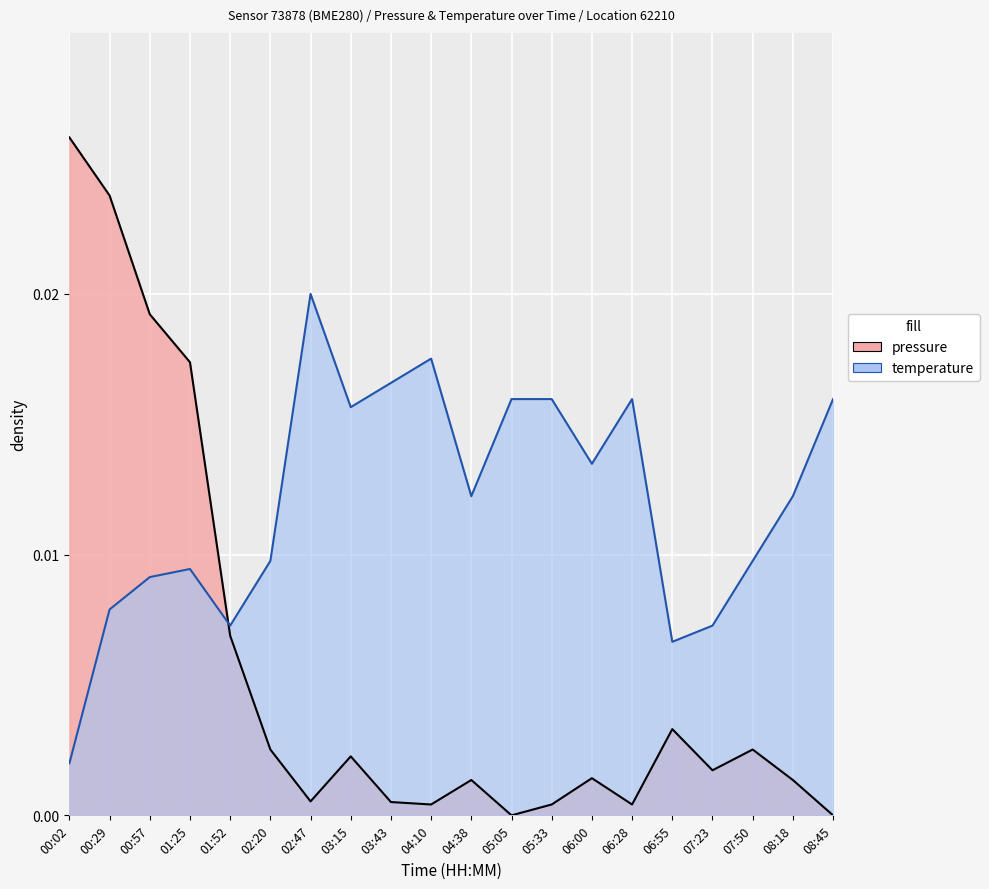

Where is temperature nearest to the value 0?

00:02